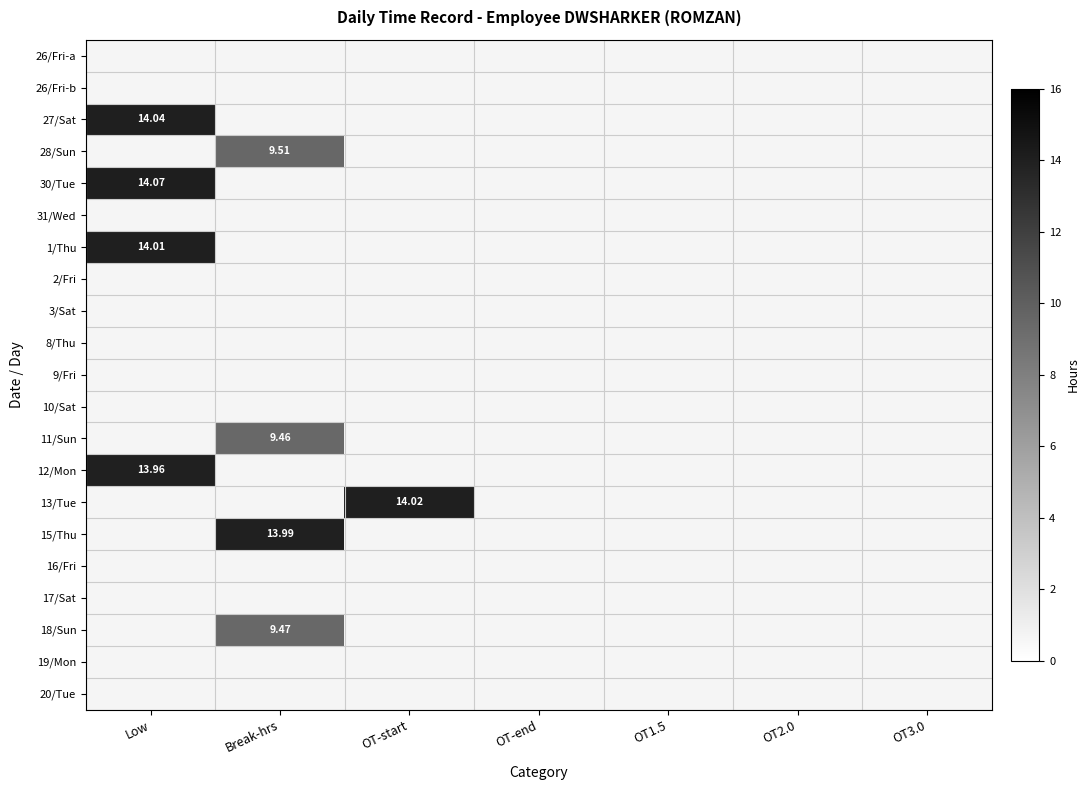

What is the maximum value shown in the chart?

14.1